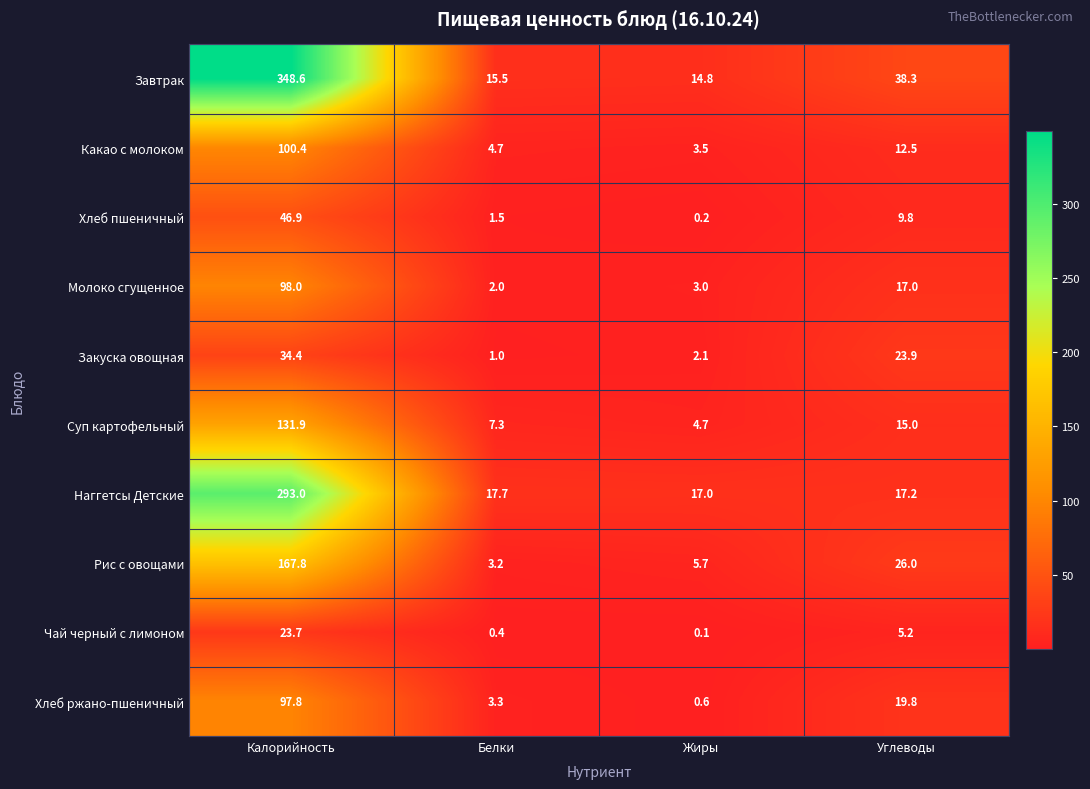

Which label corresponds to the smallest value in the chart?

Жиры